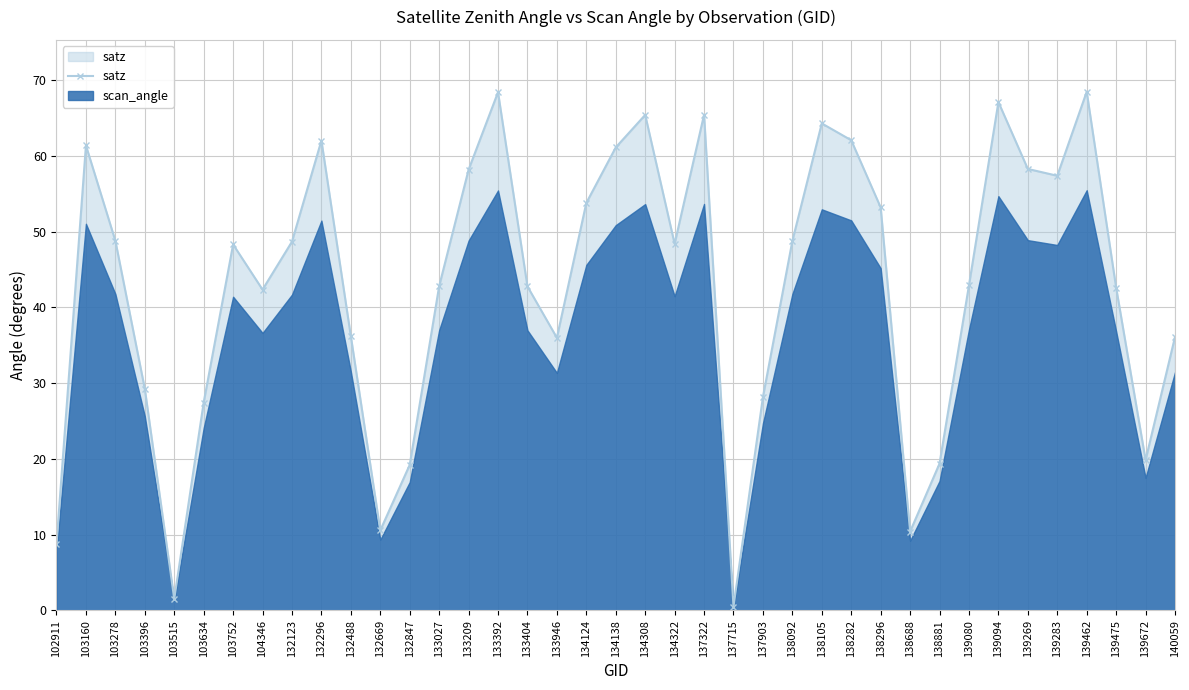

Reading left to right, extract all data points from this chart.

8.8	61.4	48.8	29.3	1.5	27.4	48.3	42.4	48.7	62.0	36.2	10.6	19.2	42.8	58.2	68.4	42.8	36.0	53.8	61.1	65.4	48.4	65.4	0.5	28.2	48.8	64.3	62.1	53.2	10.4	19.4	42.9	67.1	58.3	57.4	68.5	42.6	19.9	36.1